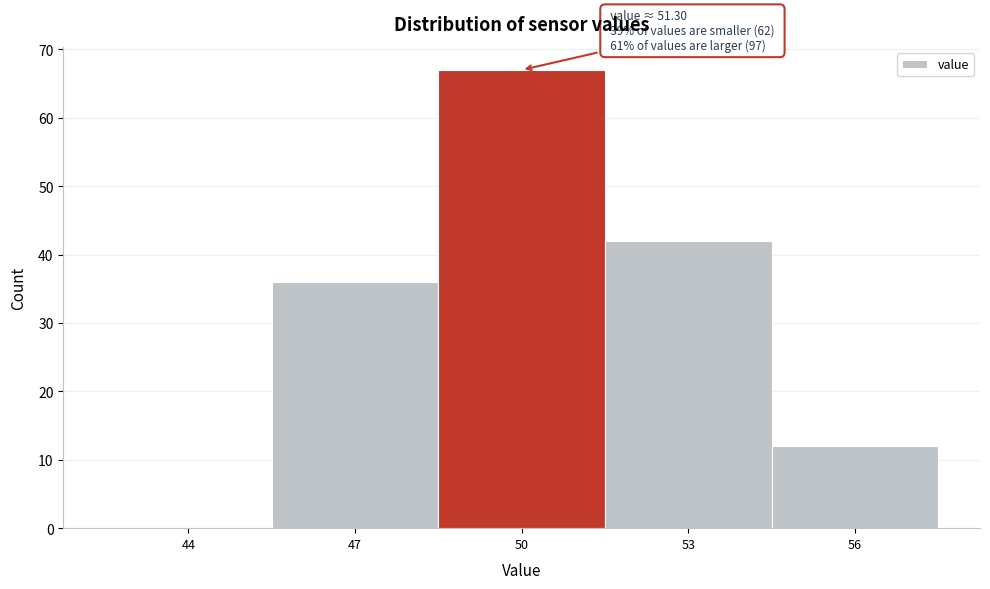

Reading left to right, transcribe all the data shown in this chart.

44=0	47=36	50=67	53=42	56=12